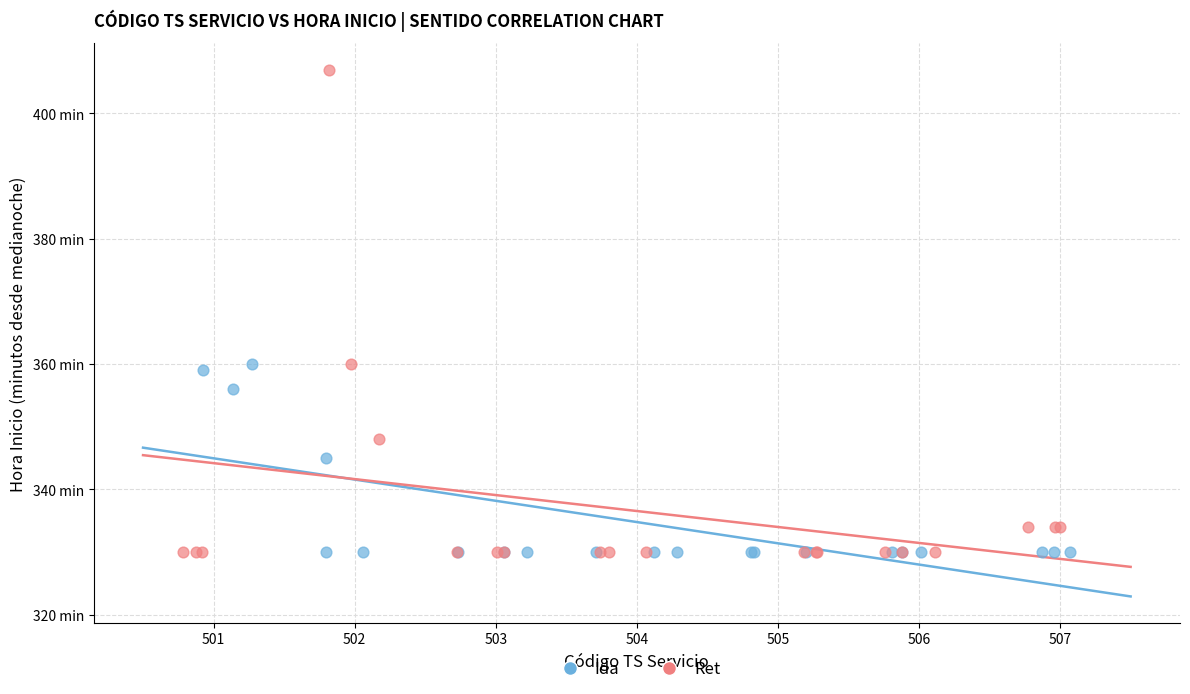

What are all the series names shown in the legend?

Ida, Ret